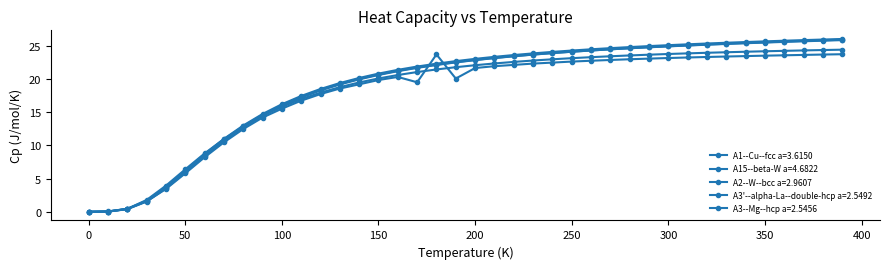

Reading left to right, list all the values displayed in this chart.

A1--Cu--fcc a=3.6150: 0.0	0.0	0.4	1.7	3.7	6.2	8.7	11.0	13.0	14.7	16.2	17.4	18.5	19.4	20.1	20.8	21.4	21.9	22.3	22.7	23.0	23.3	23.6	23.8	24.1	24.3	24.4	24.6	24.8	24.9	25.1	25.2	25.3	25.4	25.5	25.6	25.7	25.8	25.9	26.0
A15--beta-W a=4.6822: 0.0	0.0	0.4	1.8	3.9	6.4	8.8	10.9	12.8	14.4	15.8	17.0	17.9	18.8	19.5	20.1	20.6	21.0	21.4	21.8	22.1	22.3	22.5	22.8	22.9	23.1	23.3	23.4	23.5	23.6	23.7	23.8	23.9	24.0	24.1	24.2	24.2	24.3	24.3	24.4
A2--W--bcc a=2.9607: 0.0	0.1	0.5	1.6	3.4	5.8	8.2	10.4	12.4	14.2	15.5	16.7	17.7	18.5	19.2	19.8	20.3	19.5	23.7	20.0	21.6	21.9	22.1	22.3	22.4	22.6	22.7	22.8	23.0	23.0	23.1	23.2	23.3	23.4	23.4	23.5	23.5	23.6	23.7	23.7
A3'--alpha-La--double-hcp a=2.5492: 0.0	0.0	0.4	1.6	3.6	6.1	8.5	10.8	12.8	14.6	16.1	17.3	18.3	19.2	20.0	20.7	21.2	21.7	22.1	22.5	22.8	23.2	23.4	23.7	23.9	24.1	24.3	24.4	24.6	24.7	24.9	25.0	25.1	25.3	25.4	25.5	25.6	25.7	25.7	25.8
A3--Mg--hcp a=2.5456: 0.0	0.0	0.4	1.5	3.5	5.9	8.4	10.7	12.7	14.5	15.9	17.2	18.3	19.2	19.9	20.6	21.2	21.7	22.1	22.5	22.8	23.1	23.4	23.6	23.9	24.1	24.3	24.4	24.6	24.8	24.9	25.0	25.2	25.3	25.4	25.5	25.6	25.7	25.8	25.9